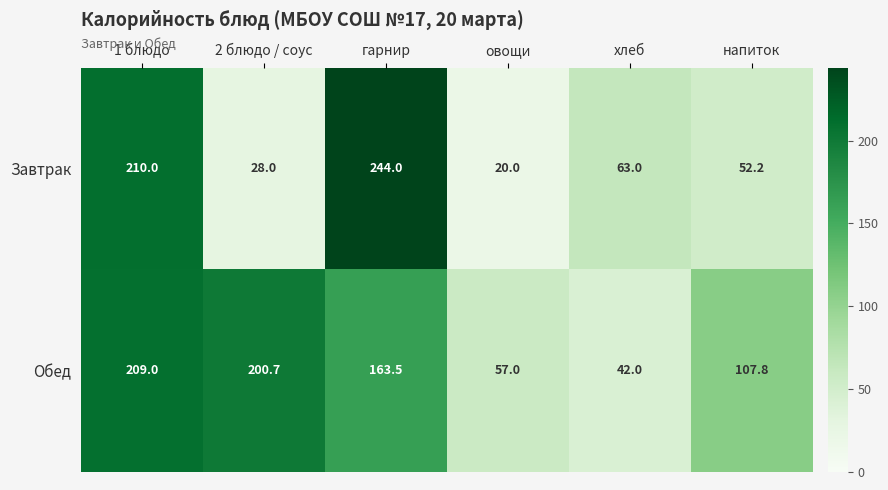

What is the difference between the maximum and minimum values in the Обед series?

167.0